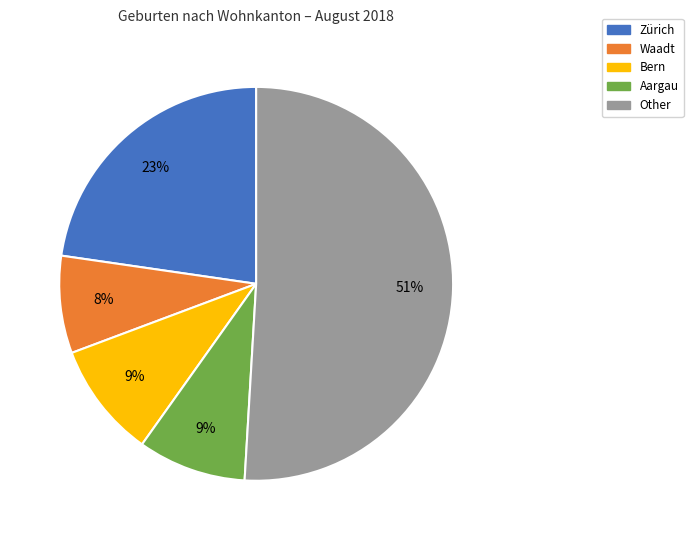

To the nearest percent, what is the average slice percentage?

20%